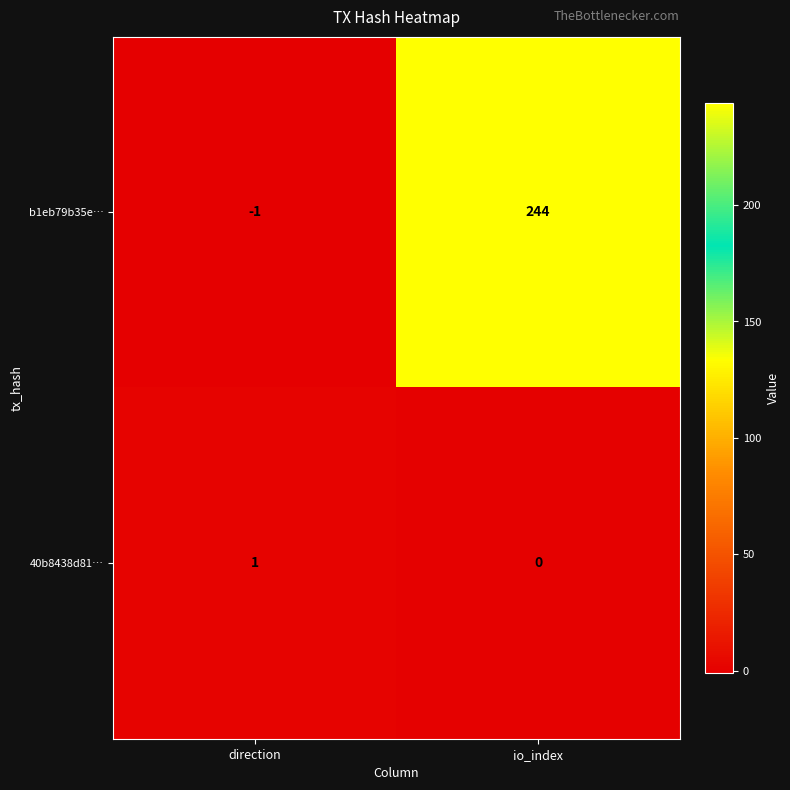

What is the average value of the b1eb79b35e… series?

122